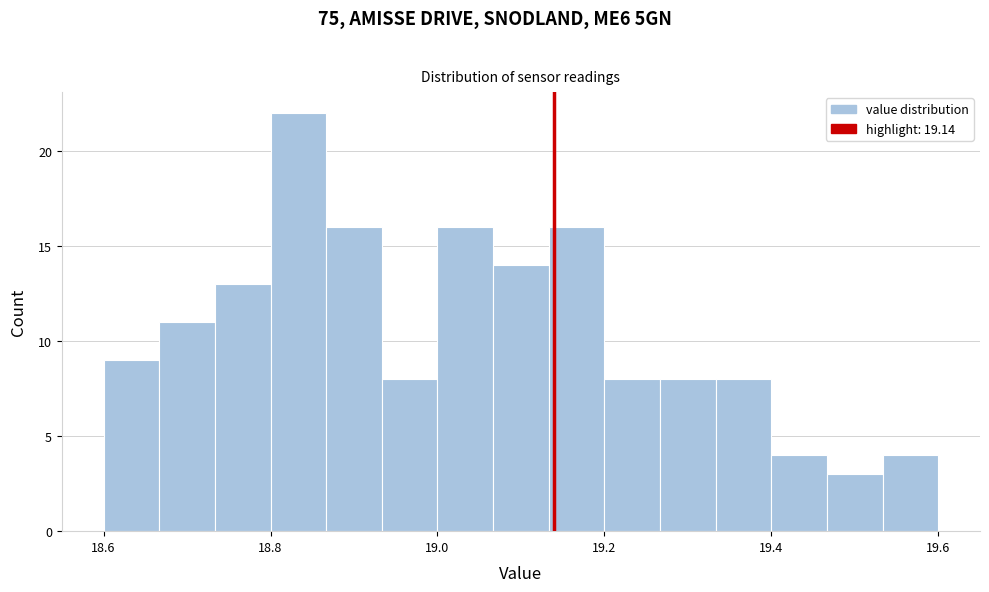

Read against the x-axis, roughly where is the centre of the tallest bar?

18.84